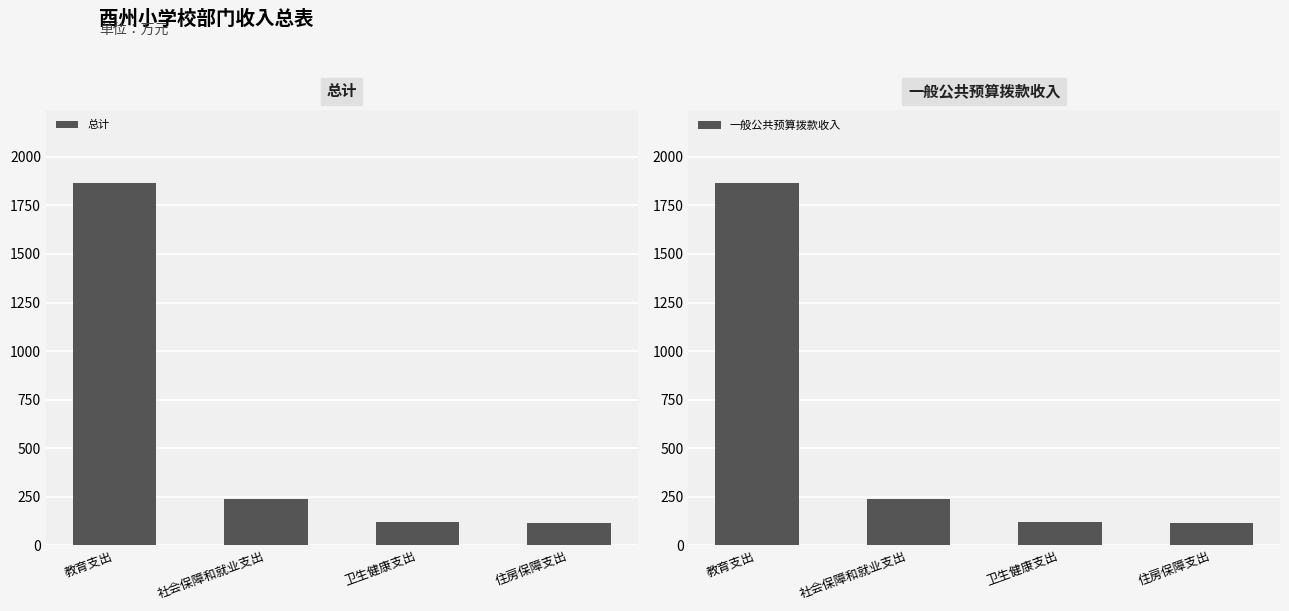

What are all the series names shown in the legend?

总计, 一般公共预算拨款收入